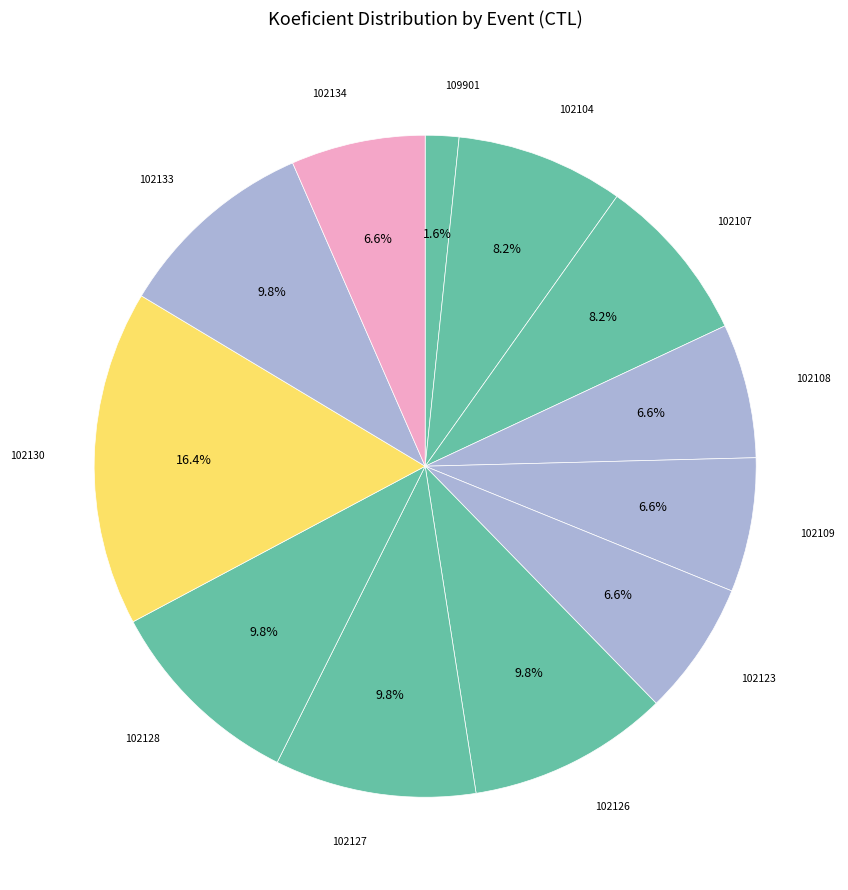

To the nearest percent, what is the difference between the largest and smallest slice percentages?

15%